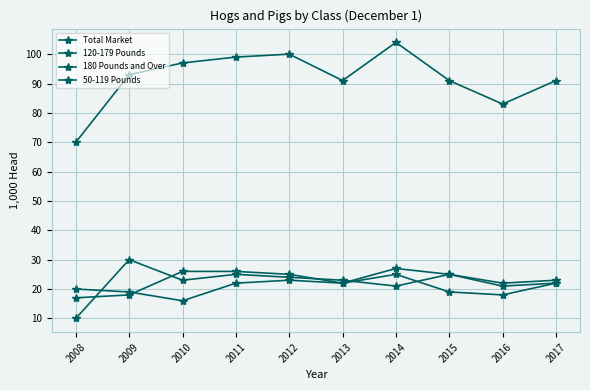

Is this an area chart (filled region under the line)?

No